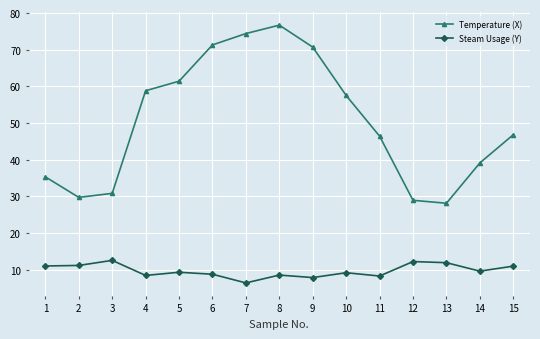

What are all the series names shown in the legend?

Temperature (X), Steam Usage (Y)